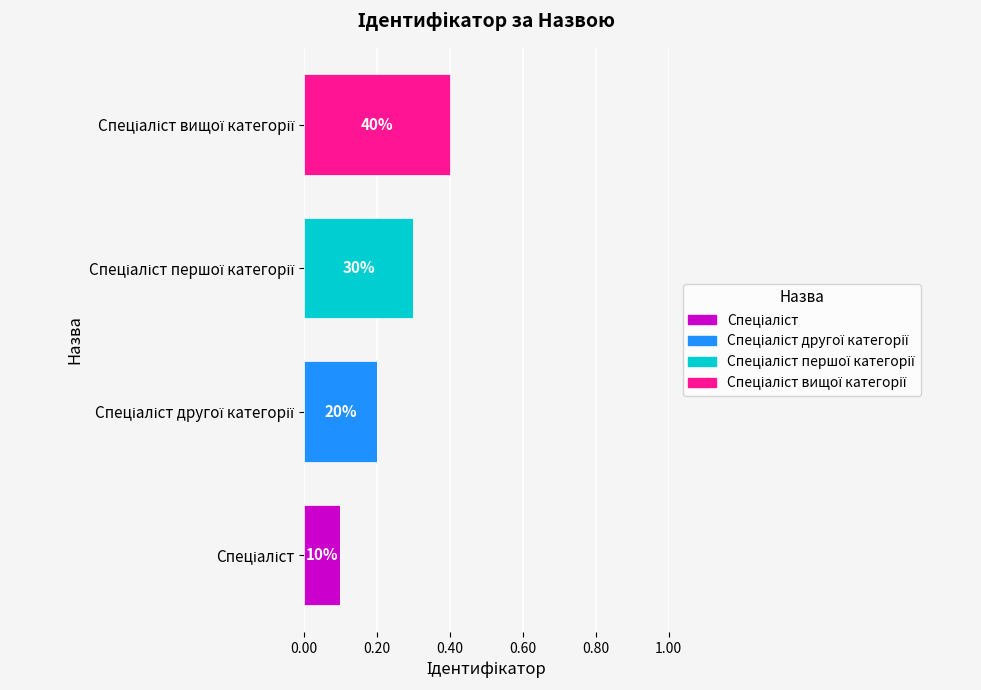

At how many categories does at least one series exceed 0?

4